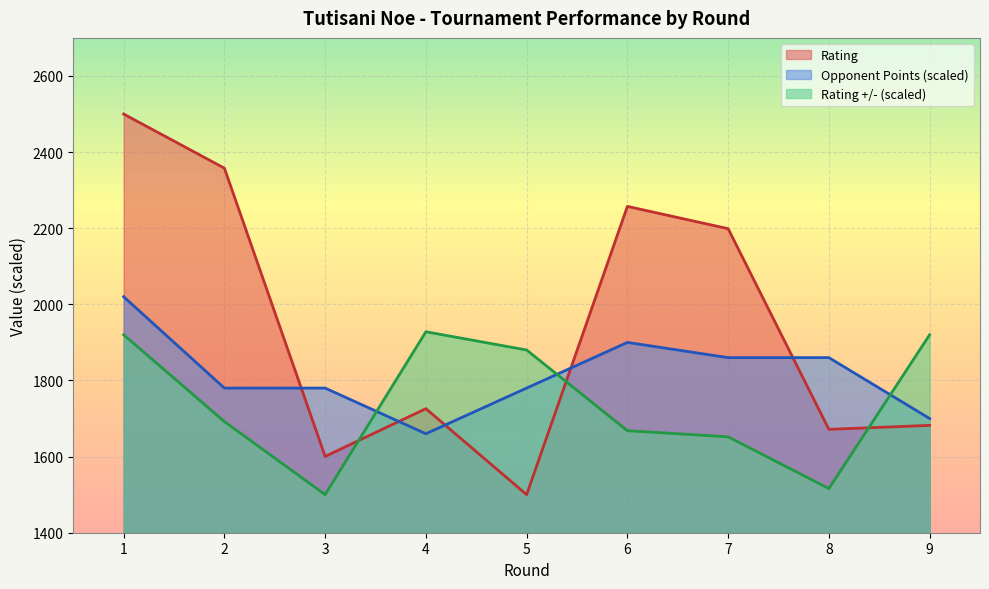

How many Opponent Points values are between 1780 and 1860?

5